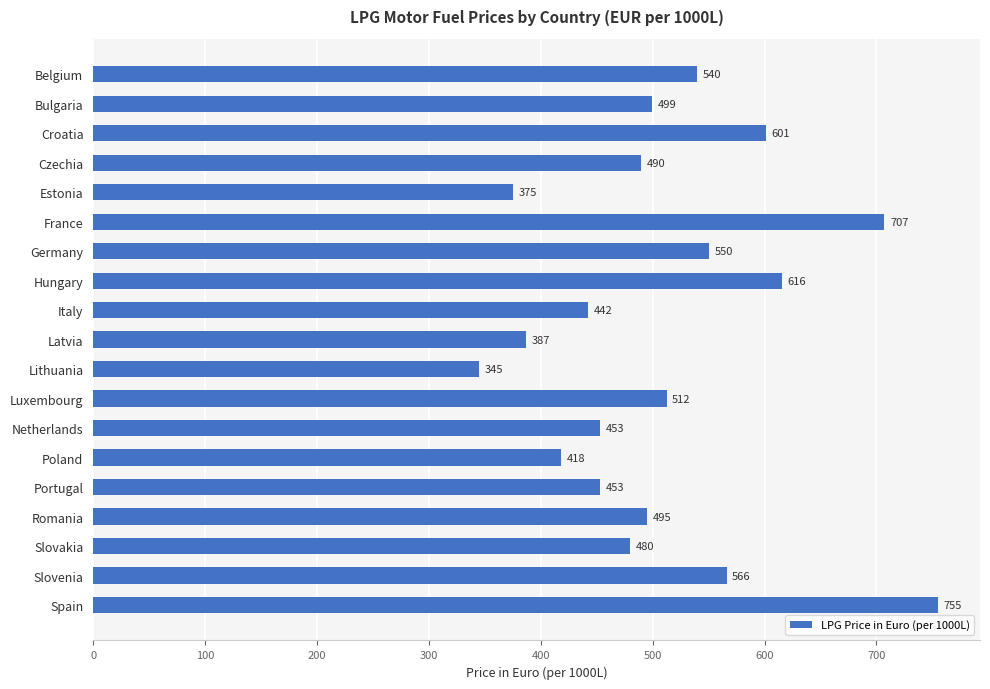

What position from the top is Luxembourg?

12